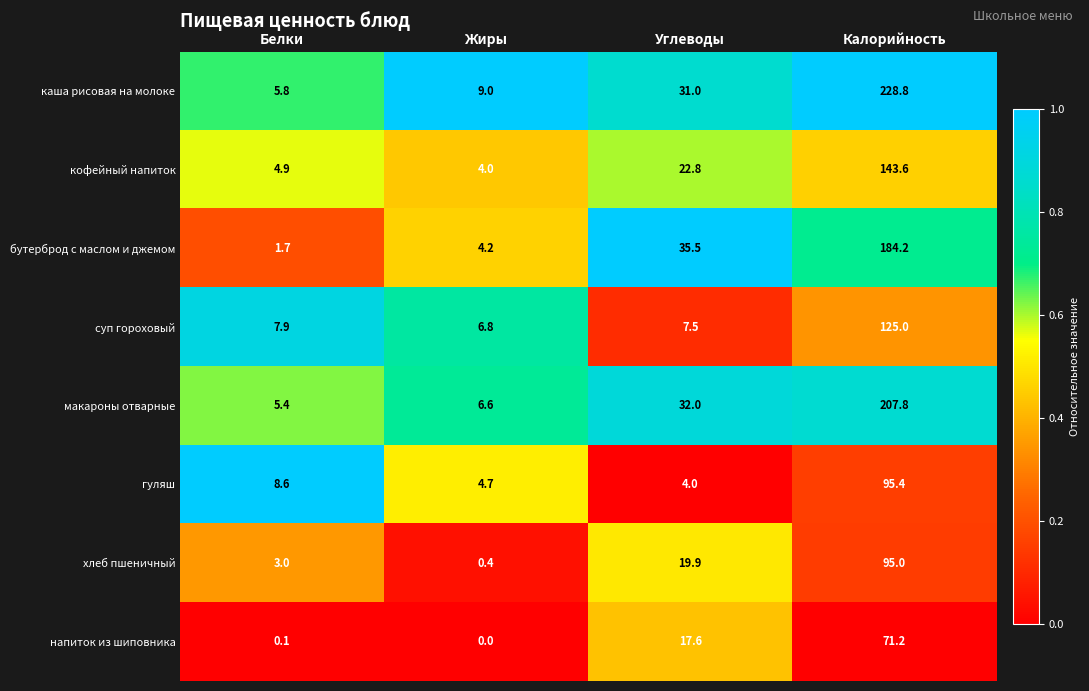

The кофейный напиток series shows 4.9 at Белки. True or false?

True